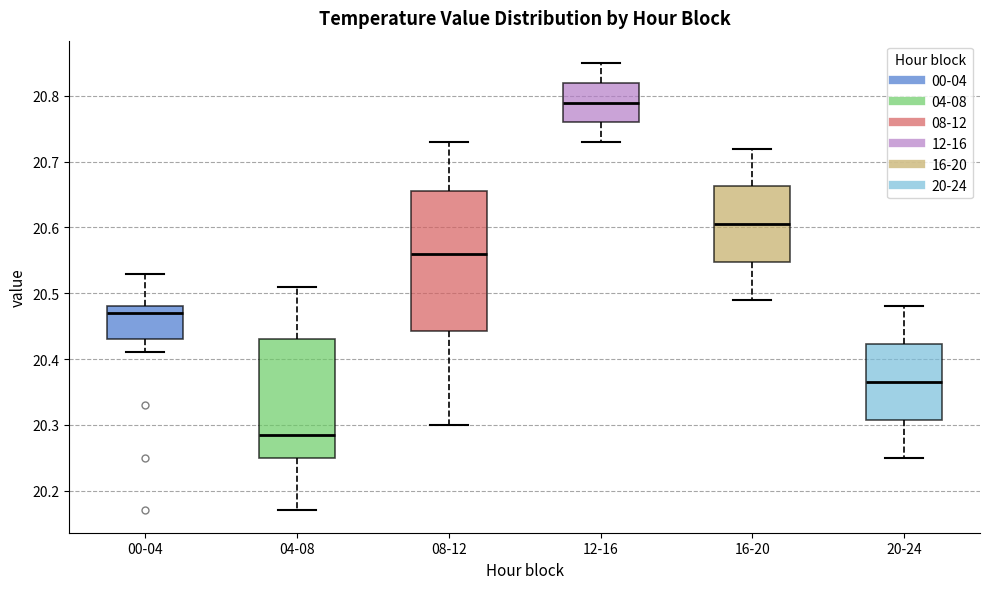

Which box has the lowest median line?

04-08